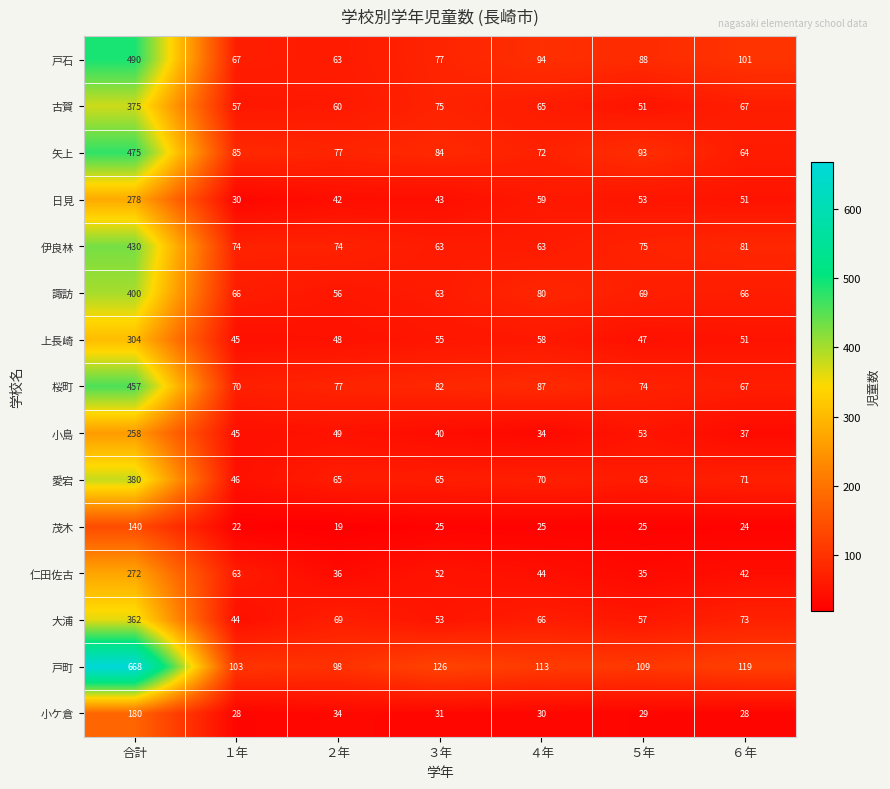

What is the average value of the 伊良林 series?

123